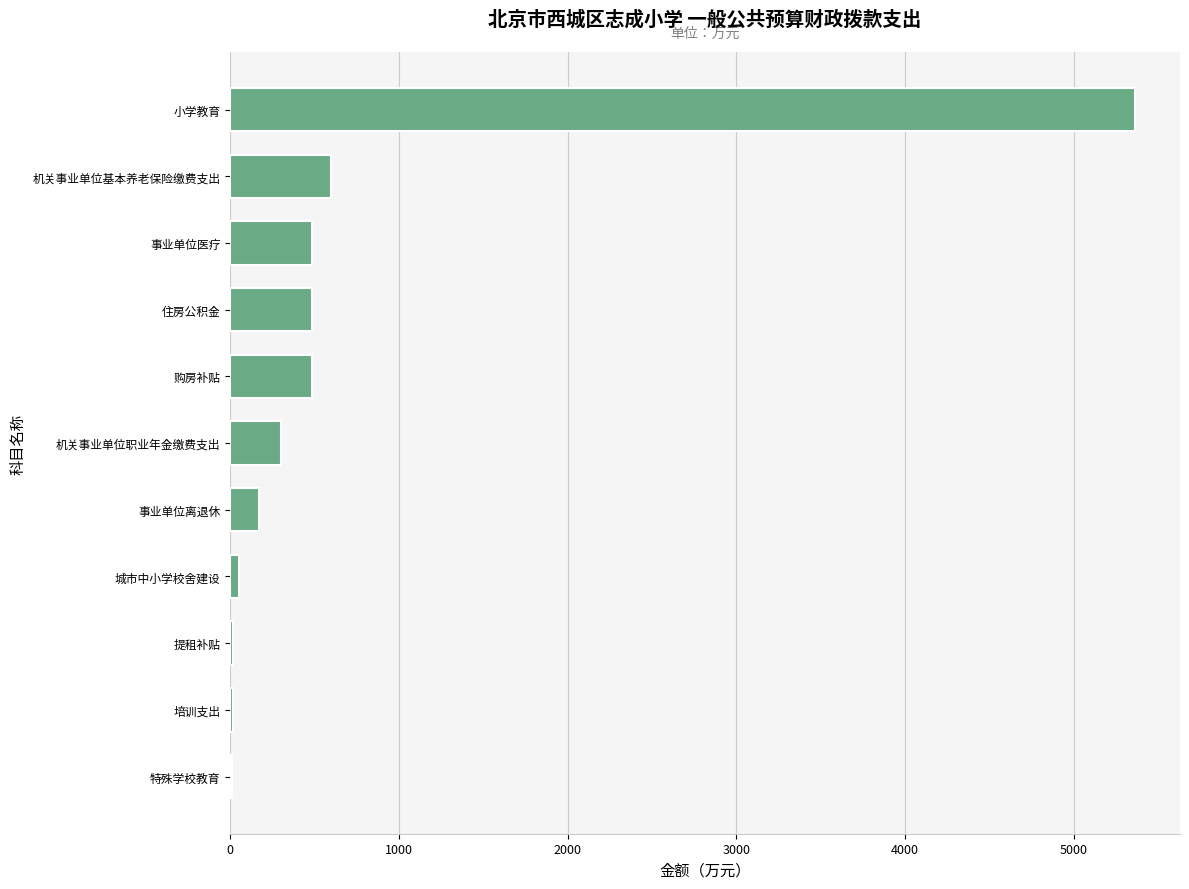

What value does the data have at 事业单位医疗?

486.8